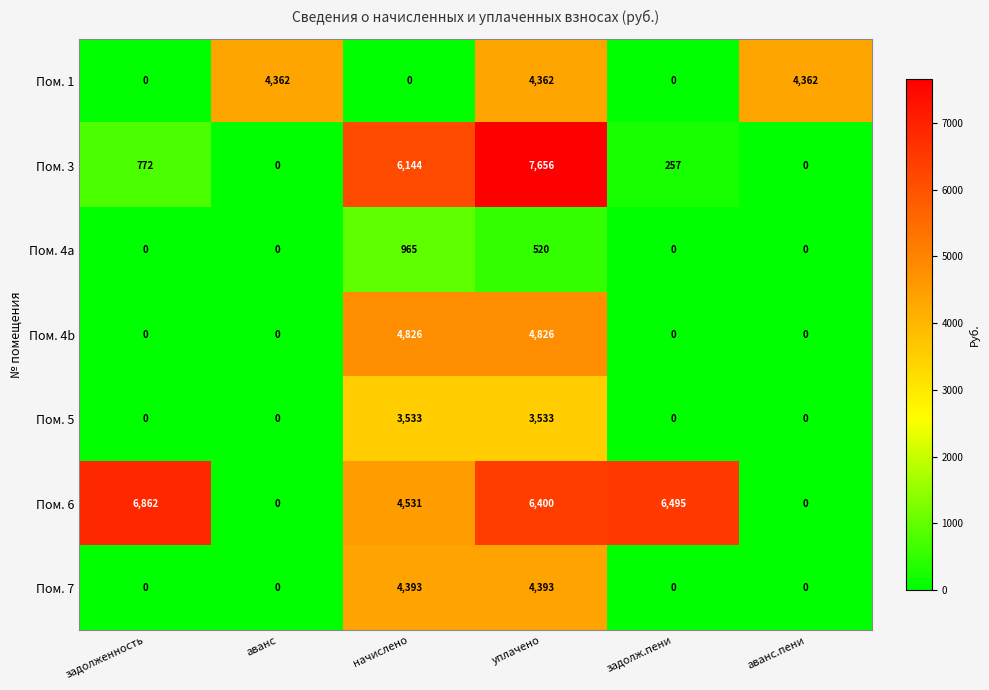

What is the difference between the maximum and minimum values in the Пом. 4a series?

965